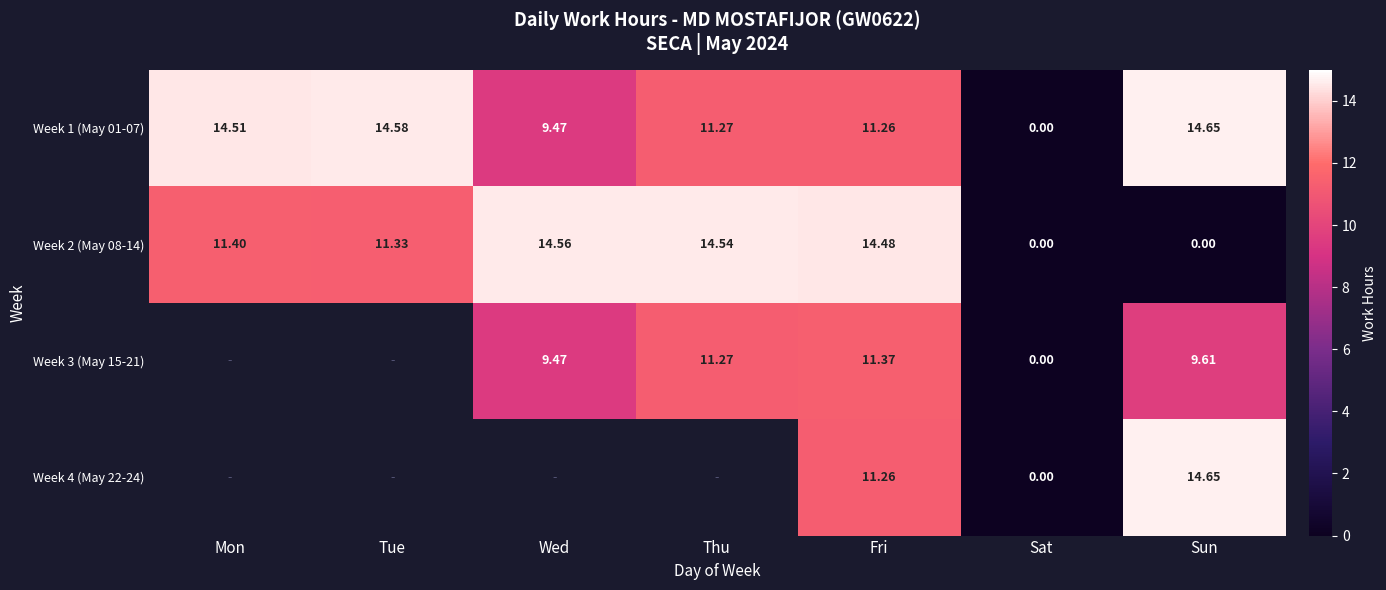

Which category has the lowest value across all series?

Sat